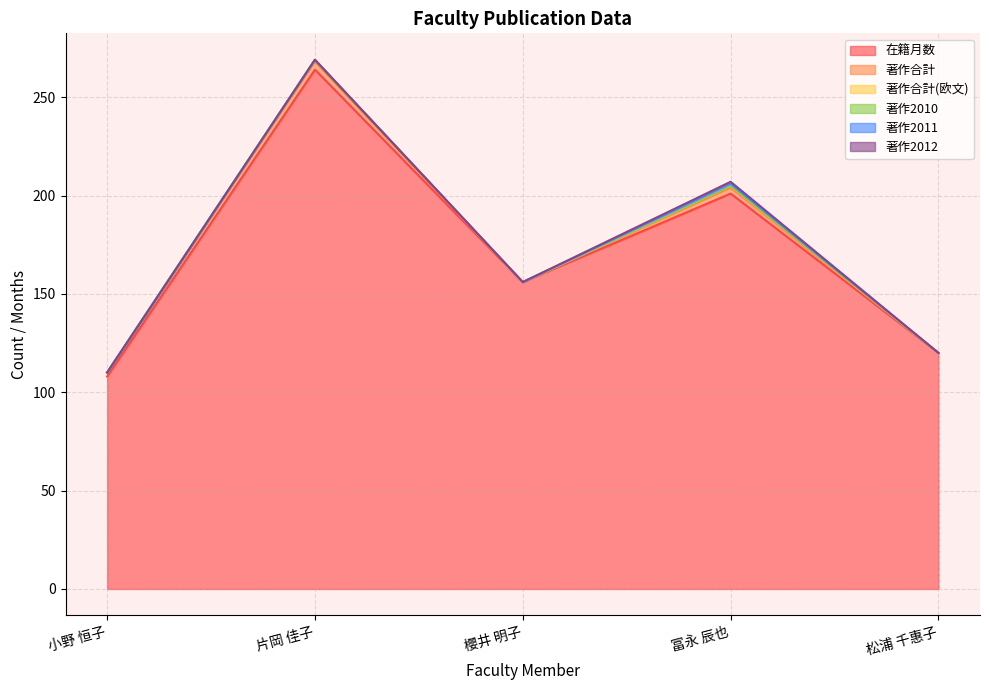

How many interior local peaks does the 著作合計 series have?

2